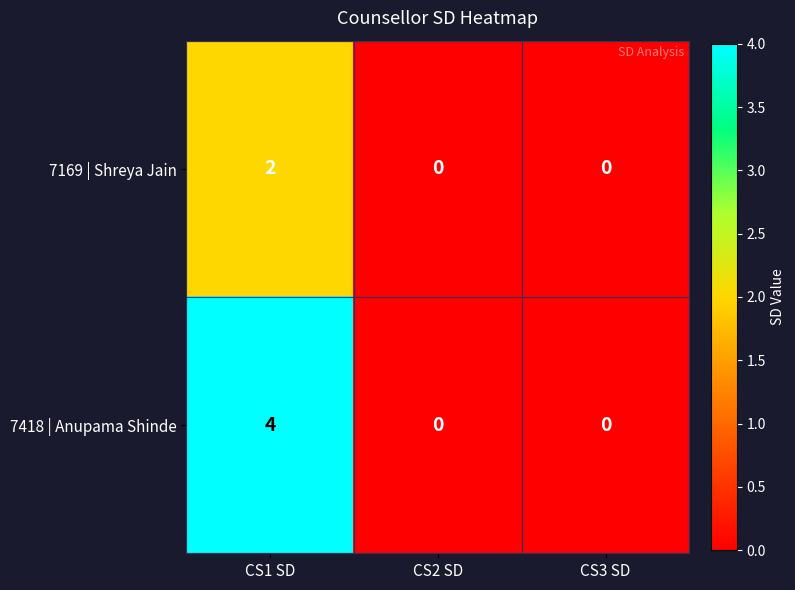

Which series changed the most between CS1 SD and CS3 SD?

7418 | Anupama Shinde